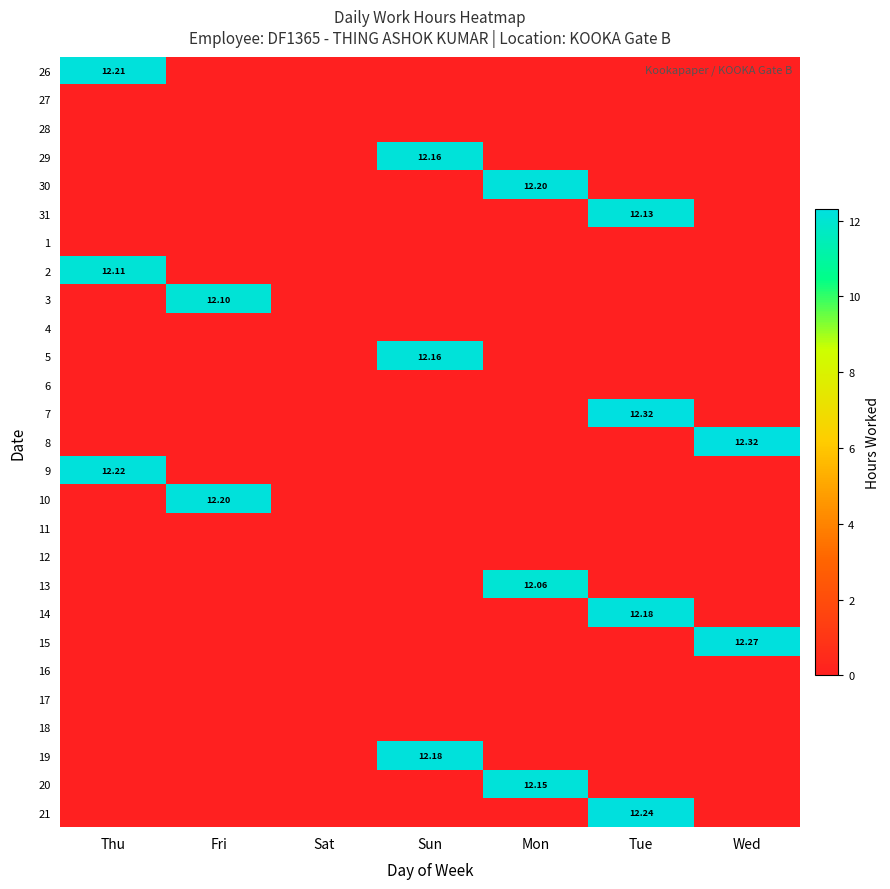

List the series in order of their peak value, highest first.

7, 8, 15, 21, 9, 26, 30, 10, 14, 19, 29, 5, 20, 31, 2, 3, 13, 27, 28, 1, 4, 6, 11, 12, 16, 17, 18